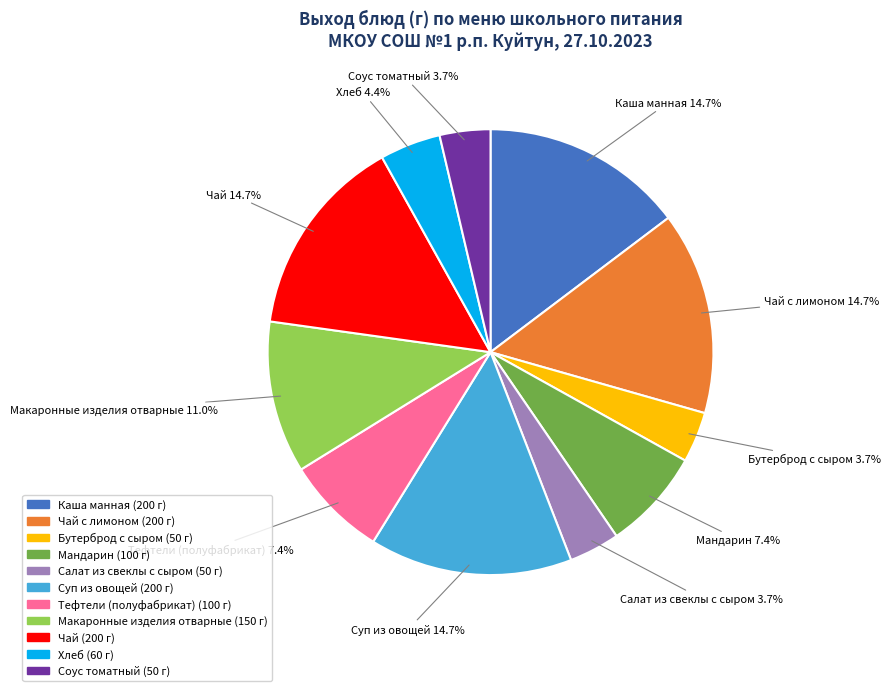

Is it true that Чай is 8% of the pie?

False